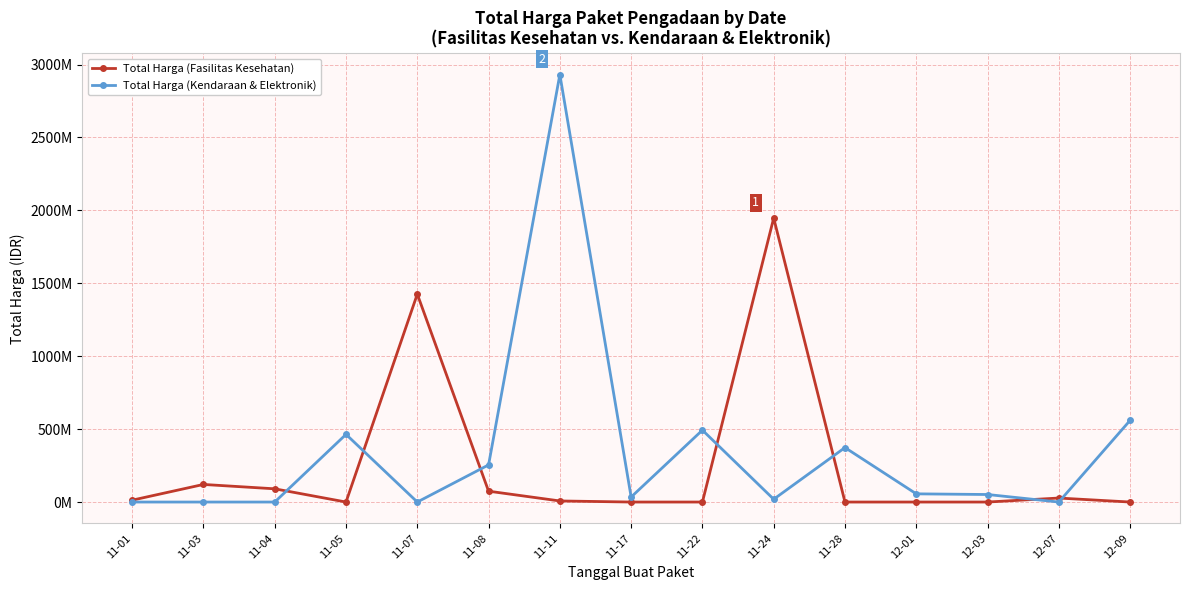

At how many categories does at least one series exceed 683122791?

3